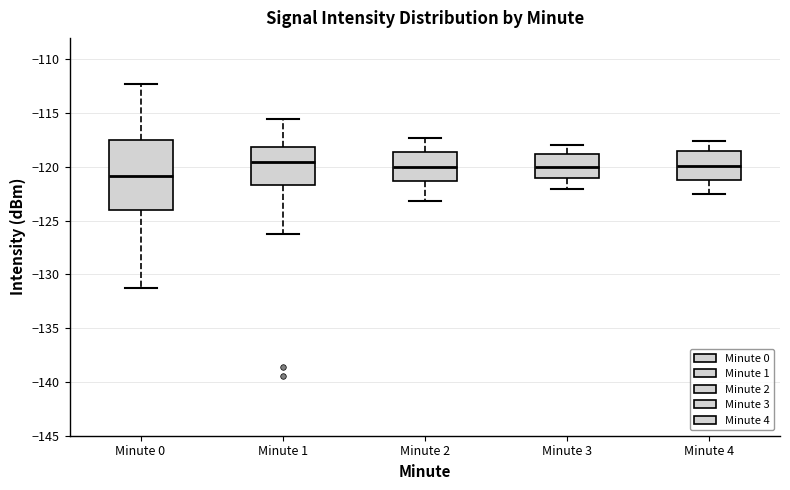

Comparing the boxes themselves (not the whiskers), which one is the tallest?

Minute 0